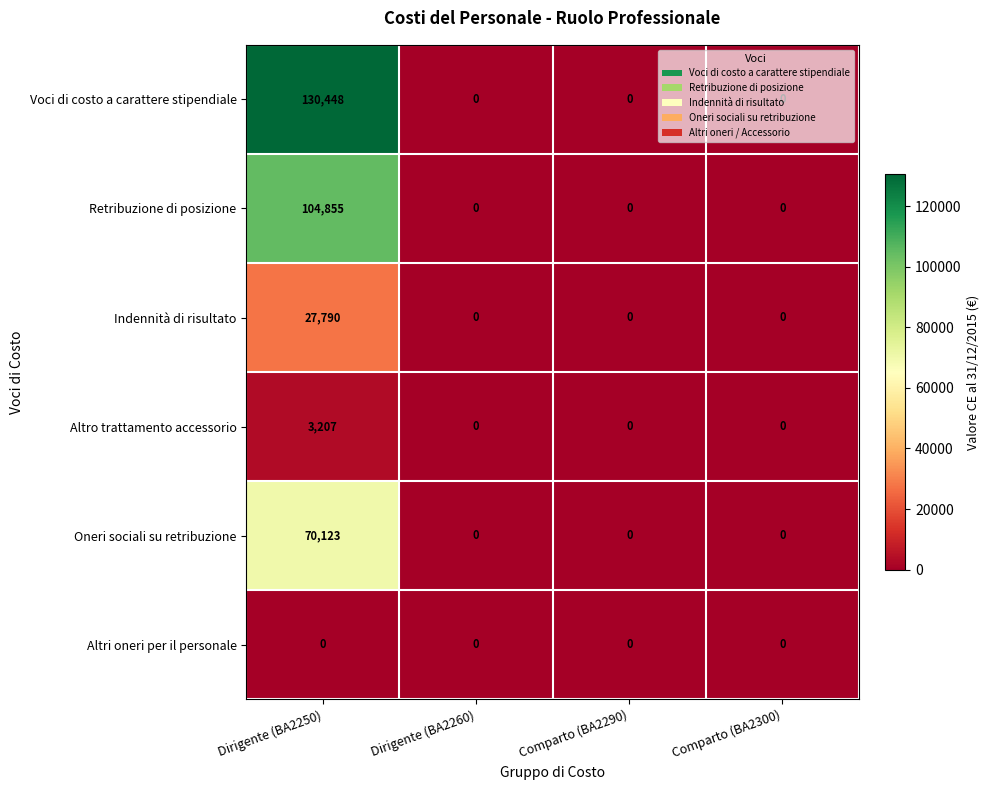

How many Altro trattamento accessorio values are between 0 and 3207?

4